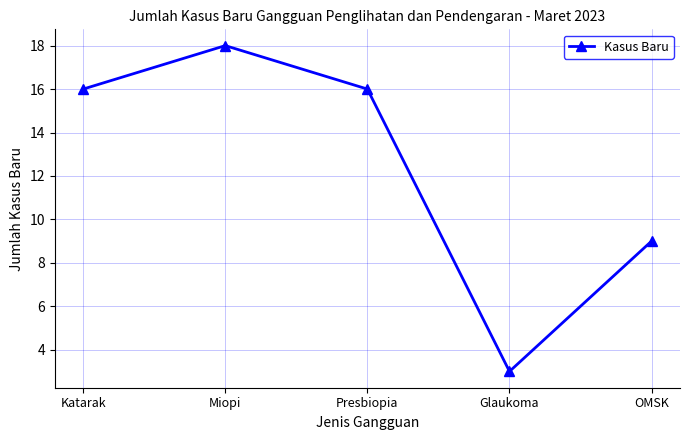

What is the sum of the values at OMSK and Katarak?

25